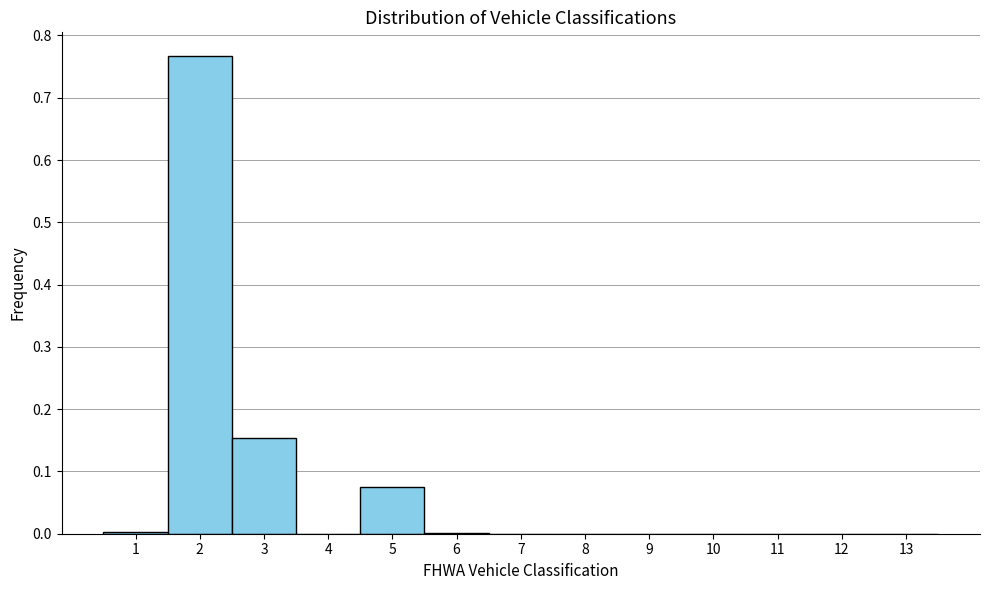

How tall is the bar that spans 1.5 to 2.5 on the x-axis? The values are not printed on the chart, so give them approximately, as read against the axis.

0.77